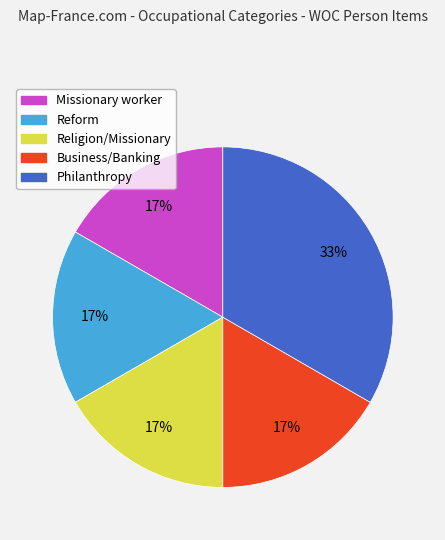

Is there a majority slice in this chart?

No